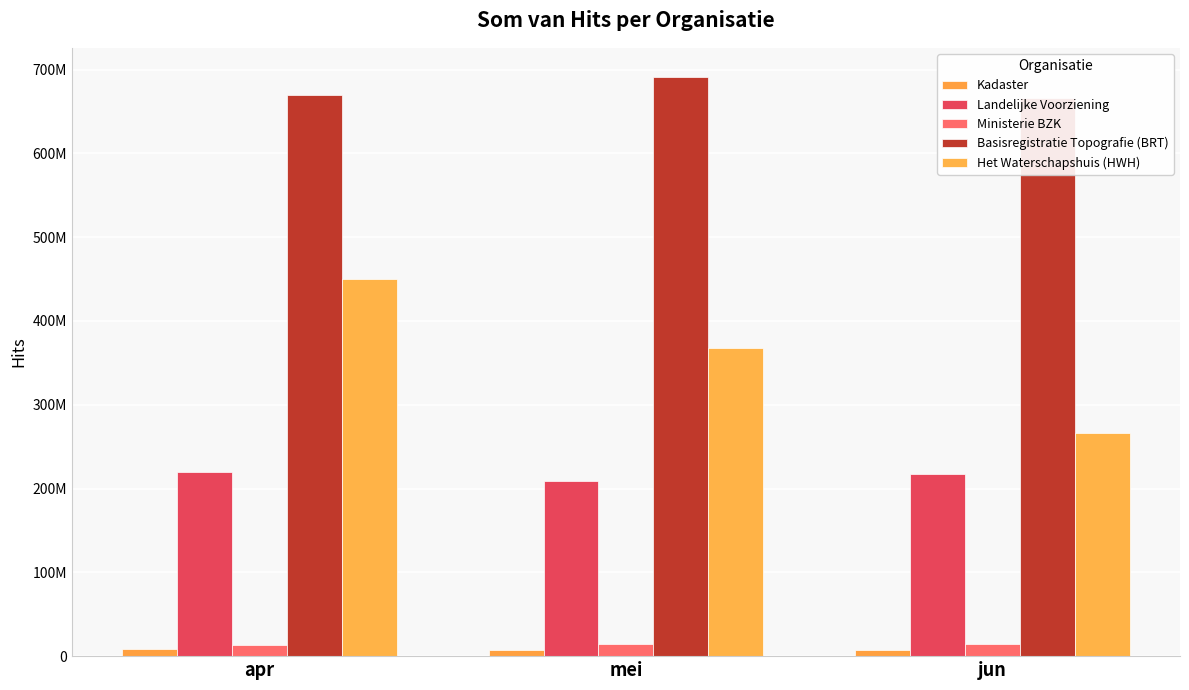

Reading left to right, list all the values displayed in this chart.

Kadaster: 8612353	7695977	7296521
Landelijke Voorziening: 219246684	209189662	216909073
Ministerie BZK: 13302963	14827154	14244492
Basisregistratie Topografie (BRT): 669384342	691424413	666346974
Het Waterschapshuis (HWH): 450327631	367722096	266336815